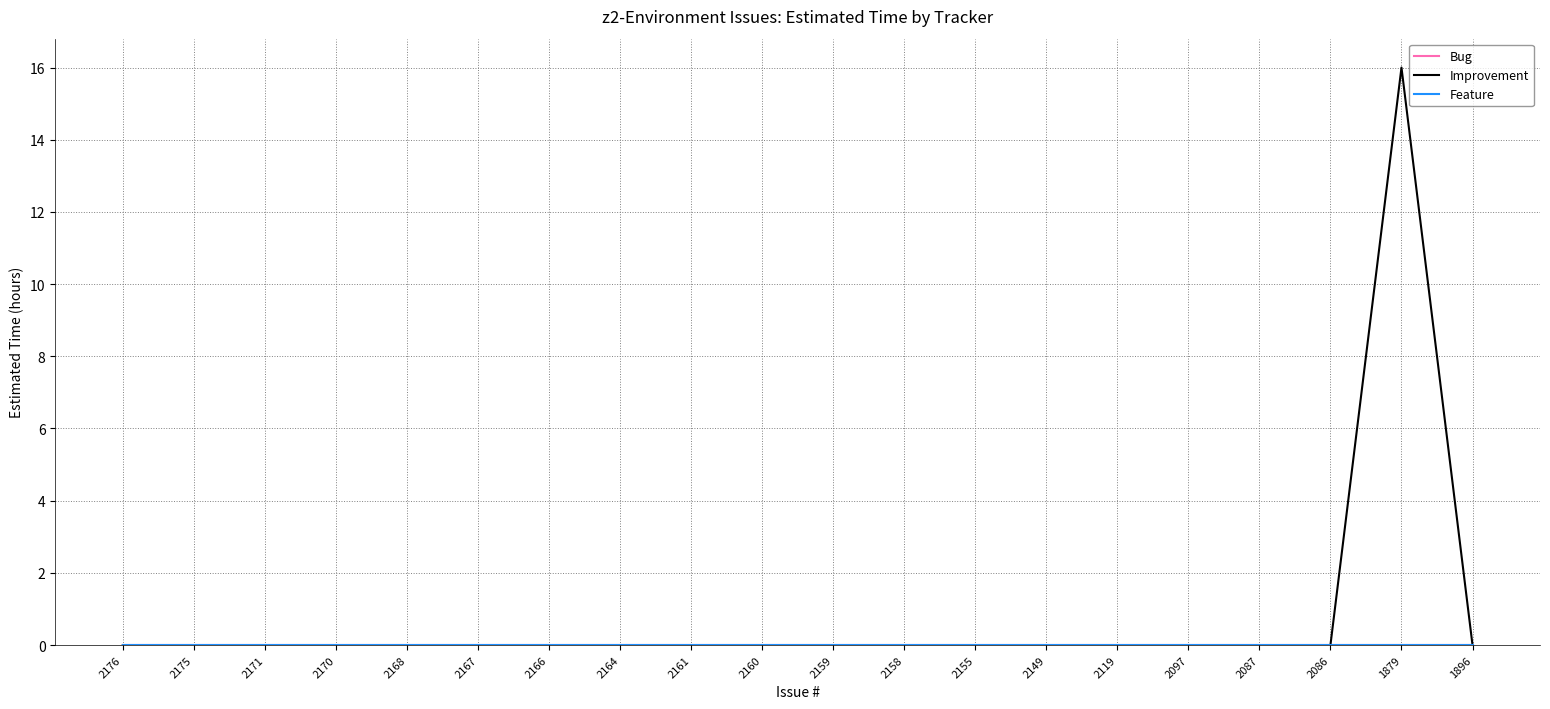

How many lines are shown in the chart?

3